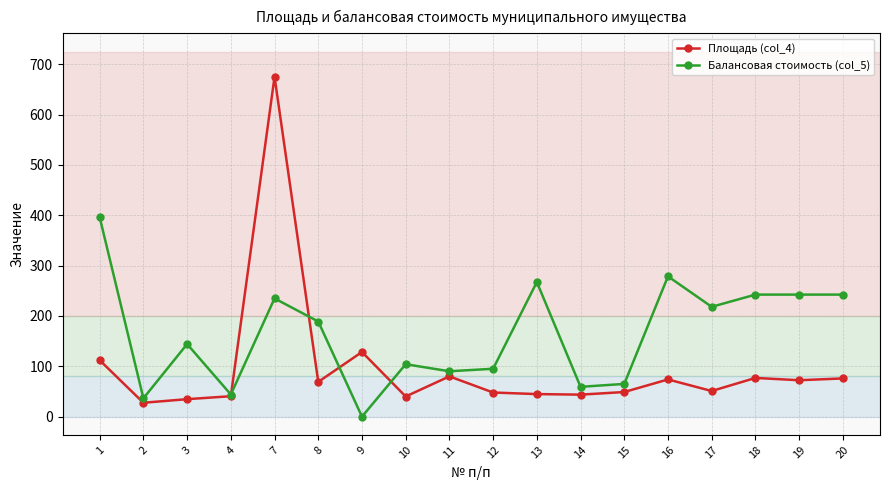

What is the approximate value of Площадь (col_4) at 18?

76.9